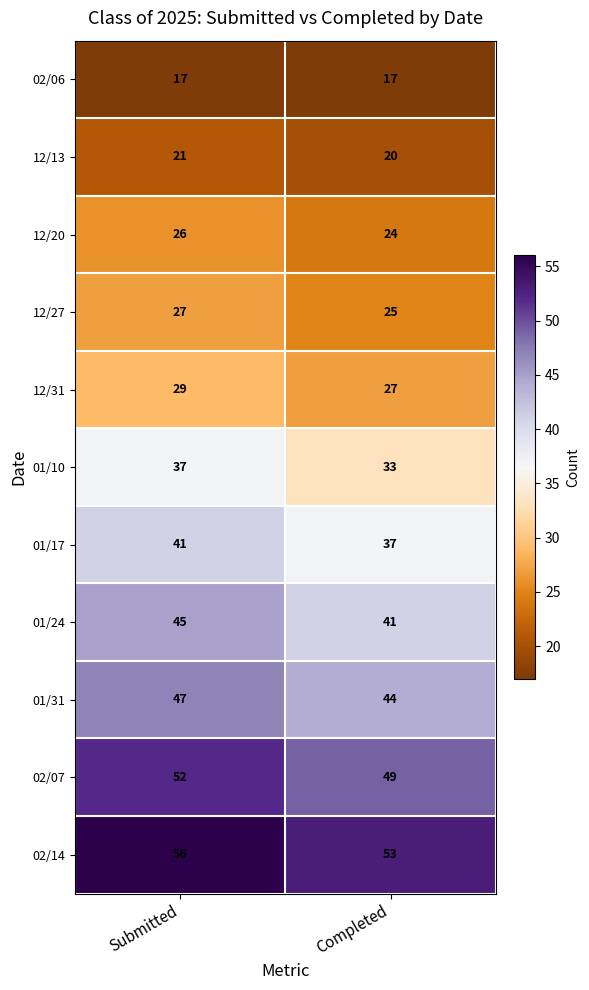

How many data points does each series have?

2